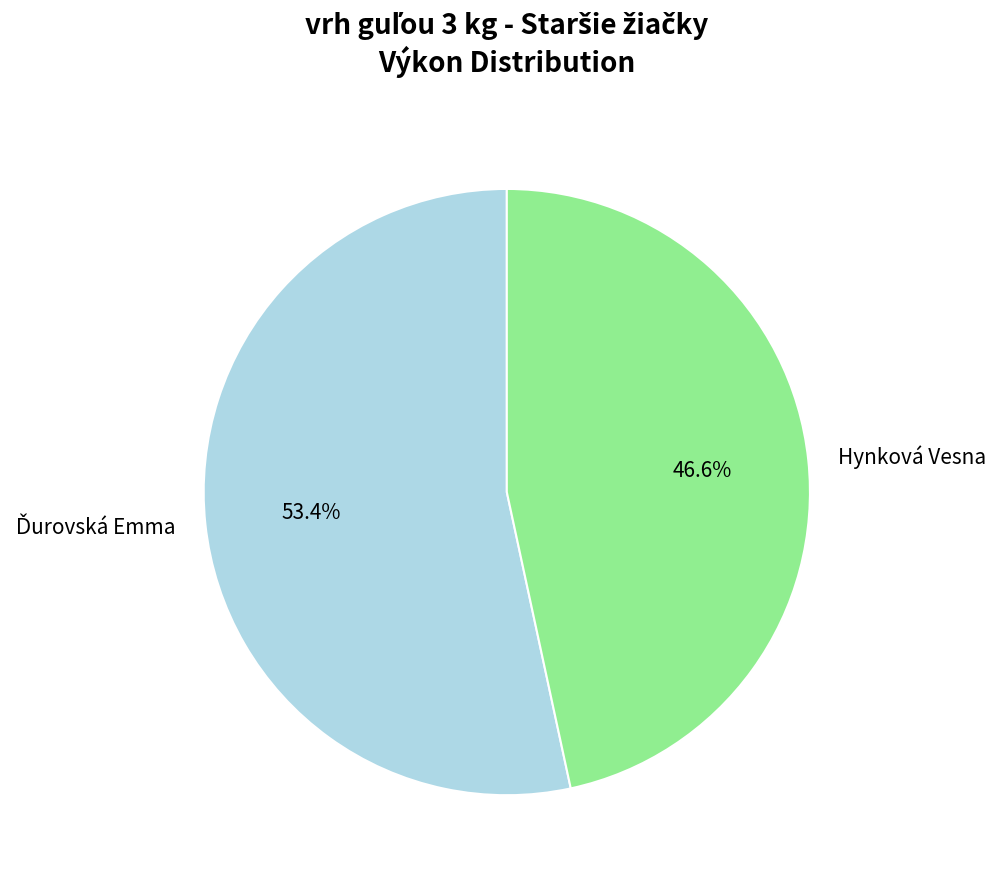

To the nearest percent, what percentage of the pie is Hynková Vesna?

47%